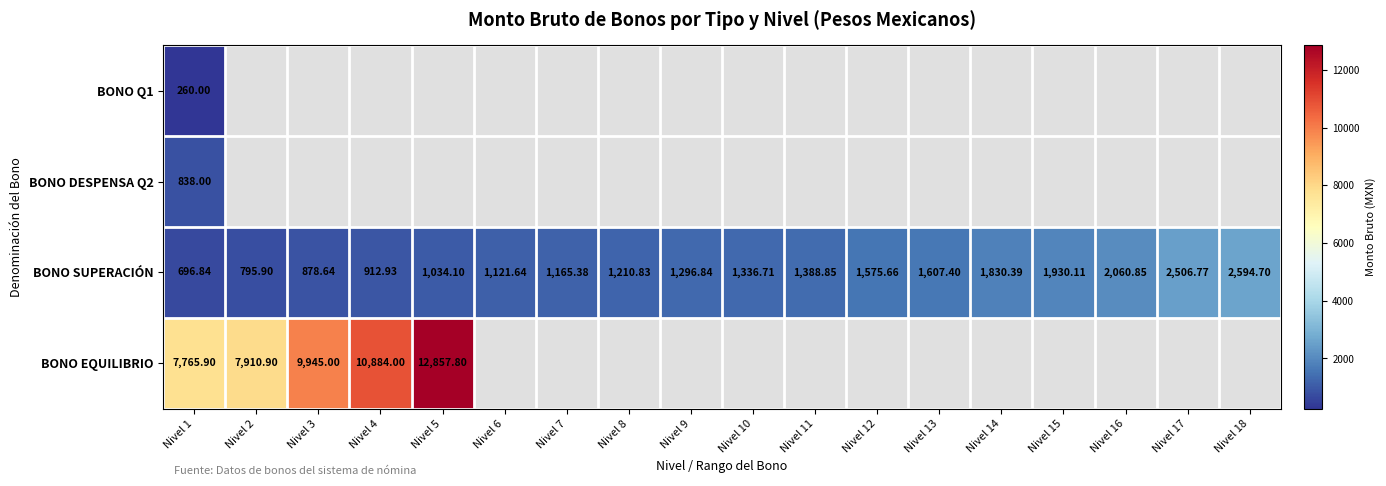

List the series in order of their overall mean, lowest first.

BONO Q1, BONO DESPENSA Q2, BONO SUPERACIÓN, BONO EQUILIBRIO